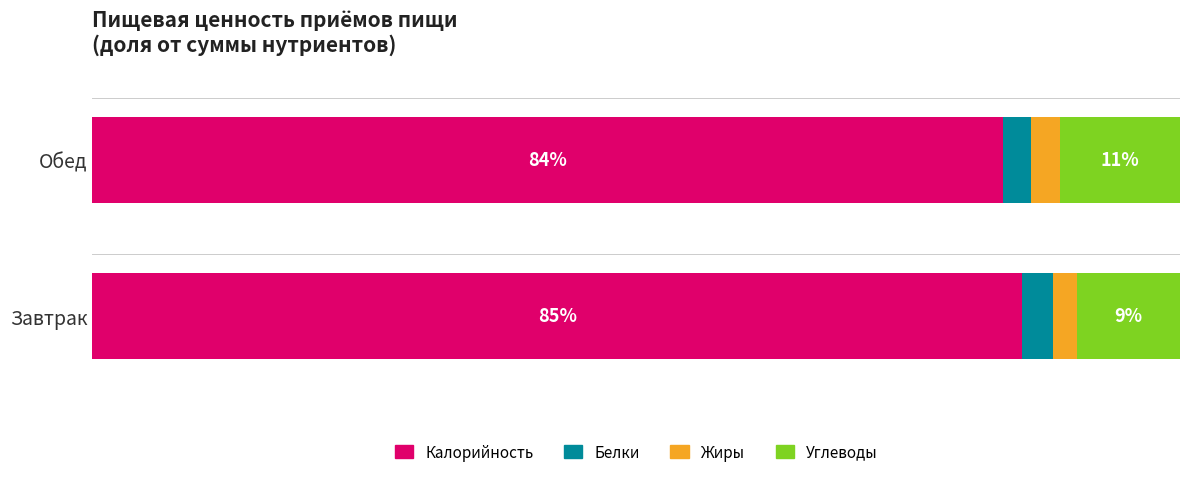

At which label is Калорийность closest to 84?

Обед